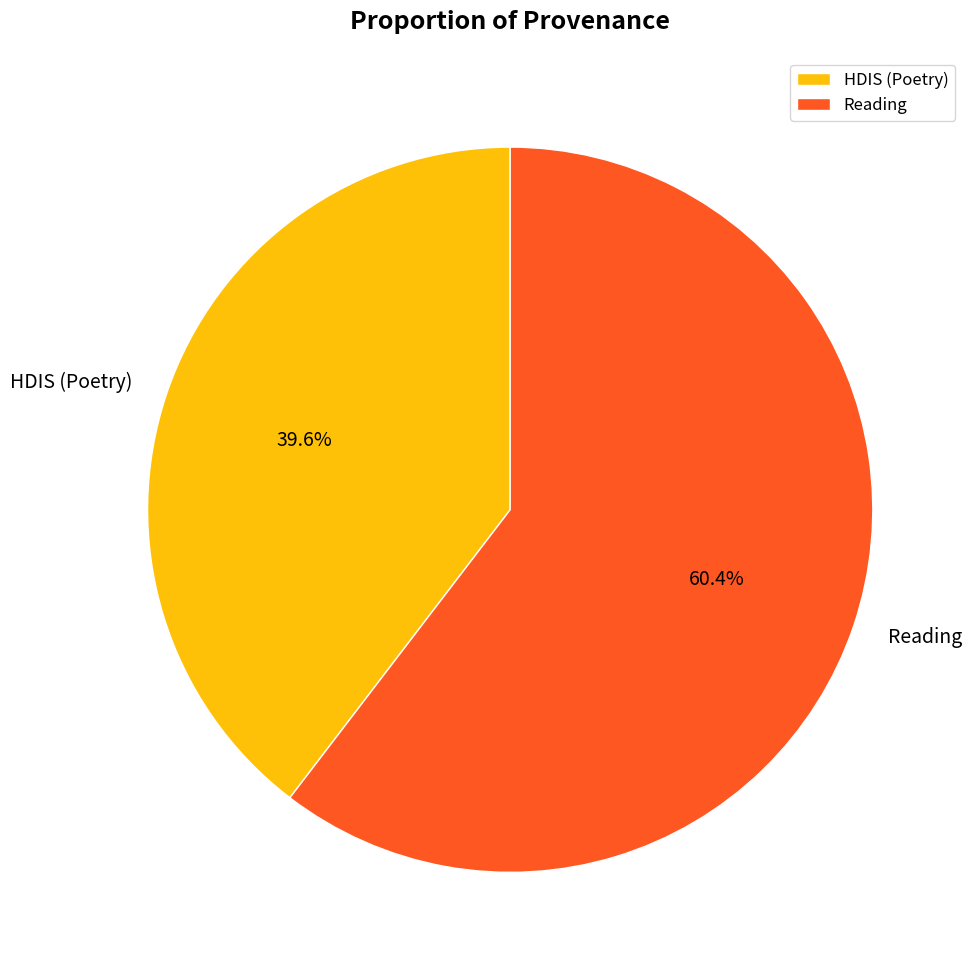

To the nearest percent, what is the difference between the largest and smallest slice percentages?

21%